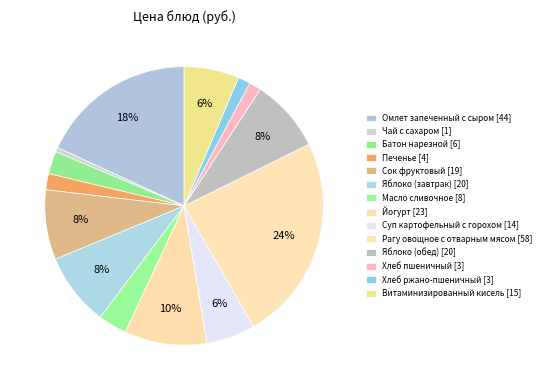

How many segments does this pie chart have?

14